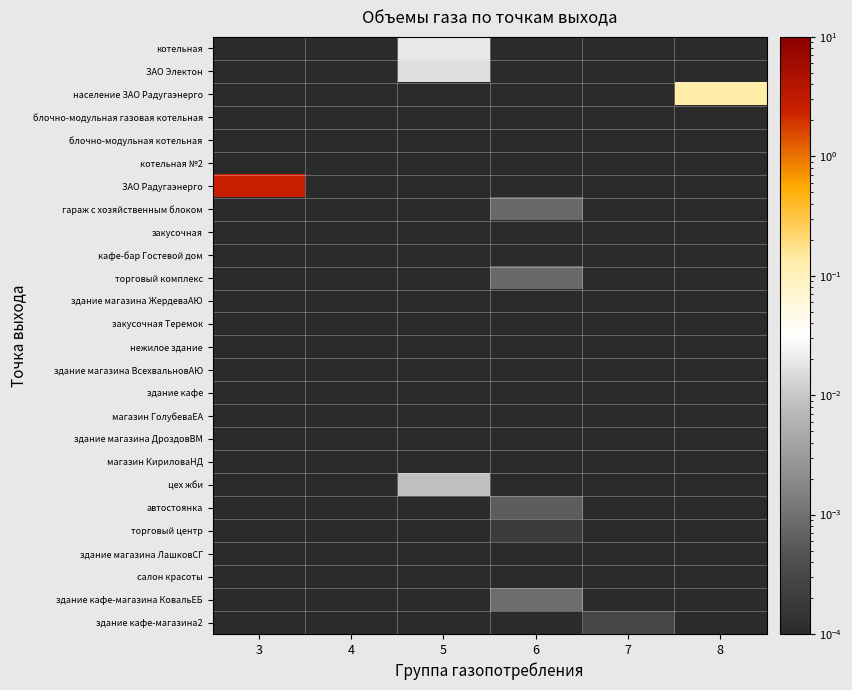

At which category is the sum across all series the highest?

3